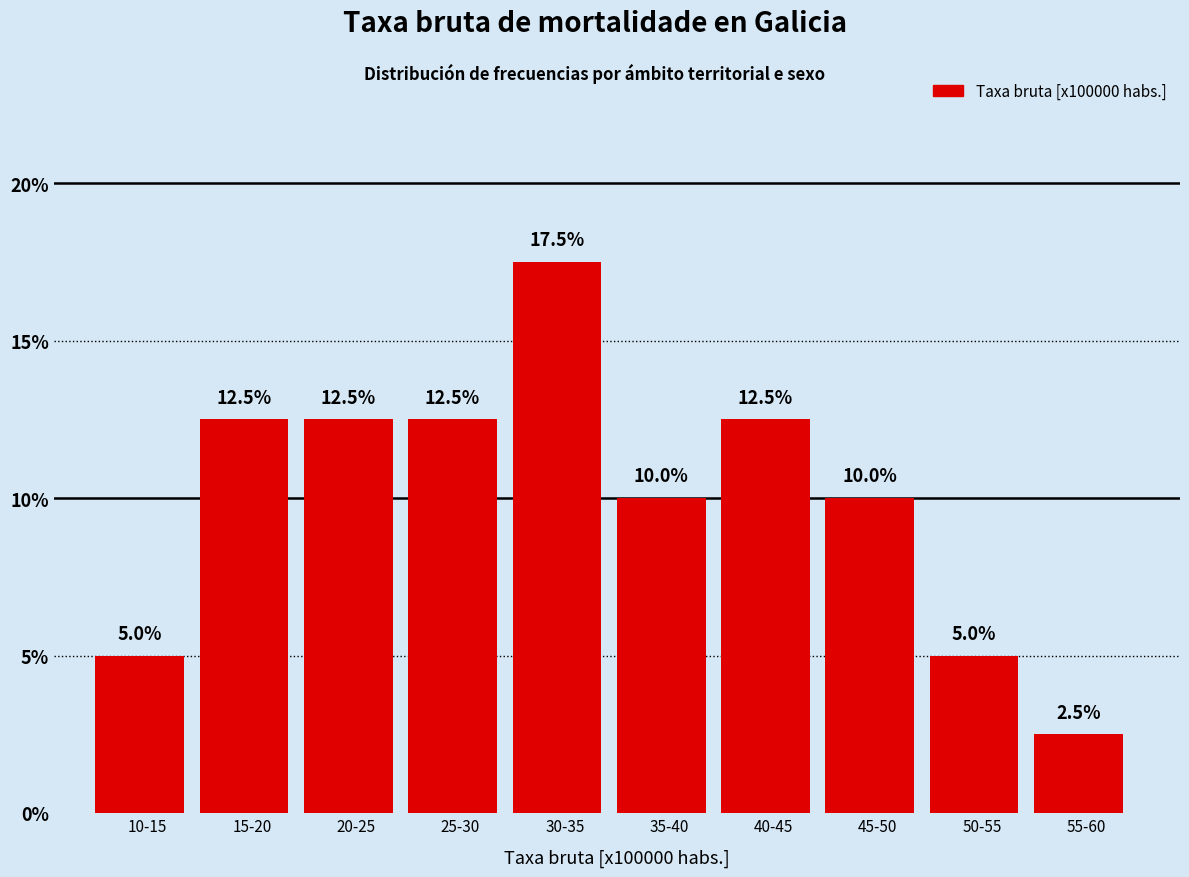

Reading left to right, what are all the values shown in this chart?

5.0	12.5	12.5	12.5	17.5	10.0	12.5	10.0	5.0	2.5